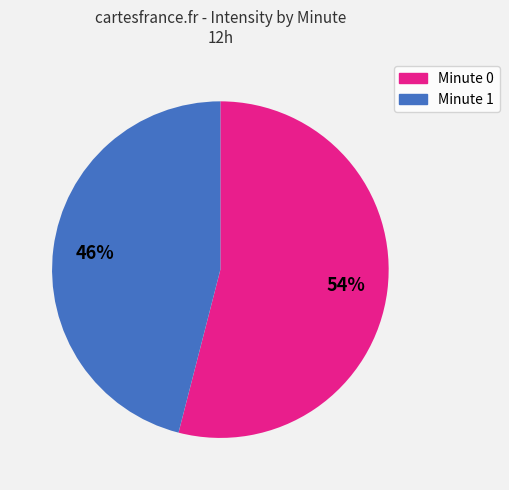

To the nearest percent, what is the difference between the largest and smallest slice percentages?

8%